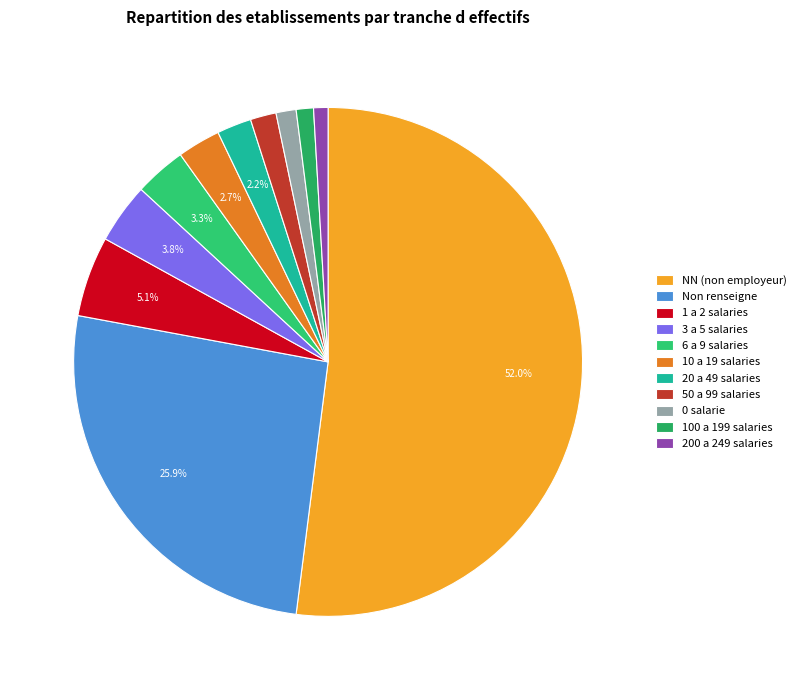

How many slices are in this pie chart?

11